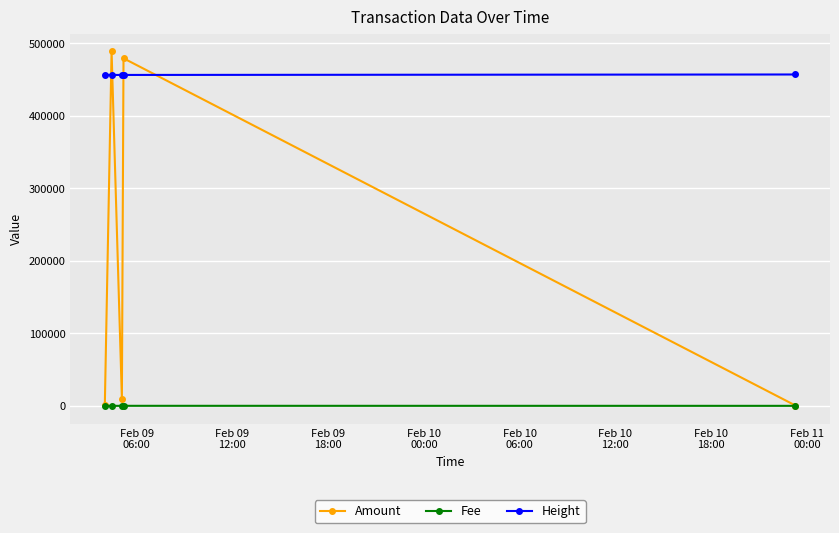

Which series has the largest total across all categories?

Height